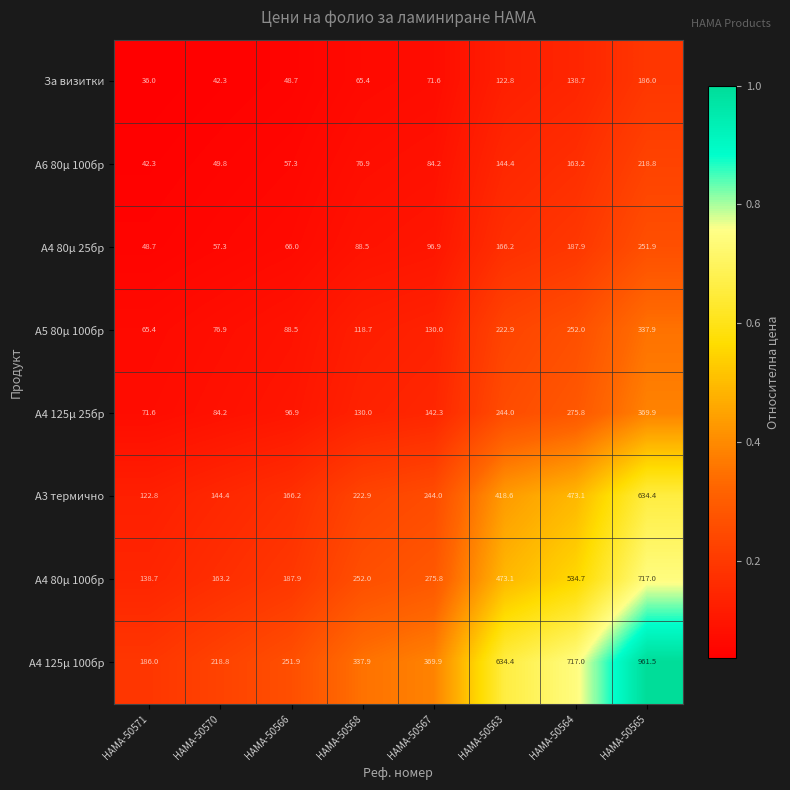

Which series has the largest total across all categories?

A4 125µ 100бр